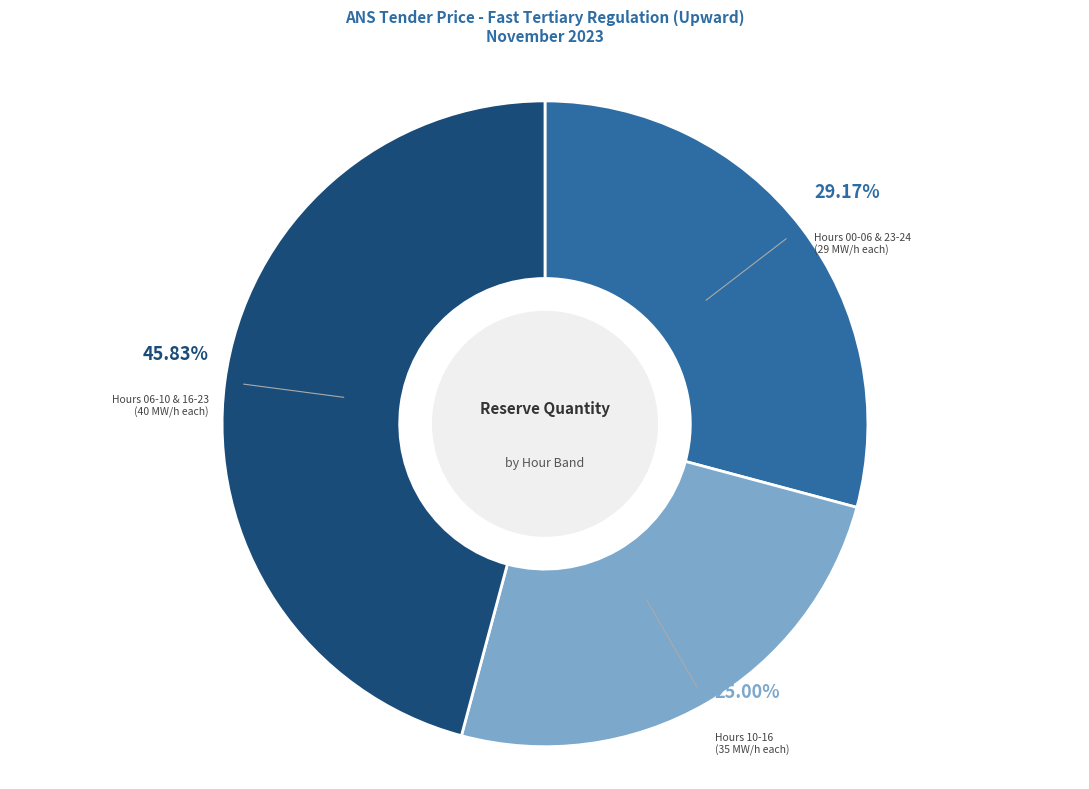

Is there any slice that represents more than half of the pie?

No